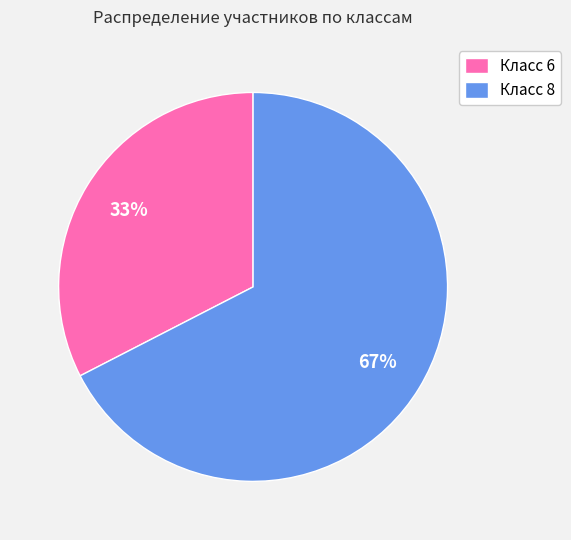

How many segments does this pie chart have?

2